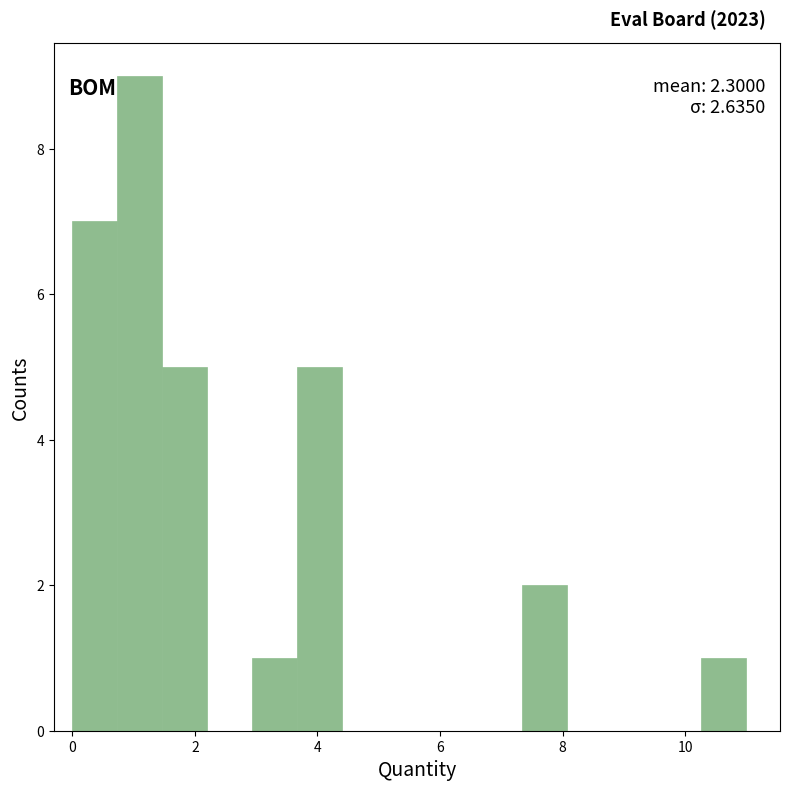

Read against the x-axis, roughly where is the centre of the tallest bar?

1.2